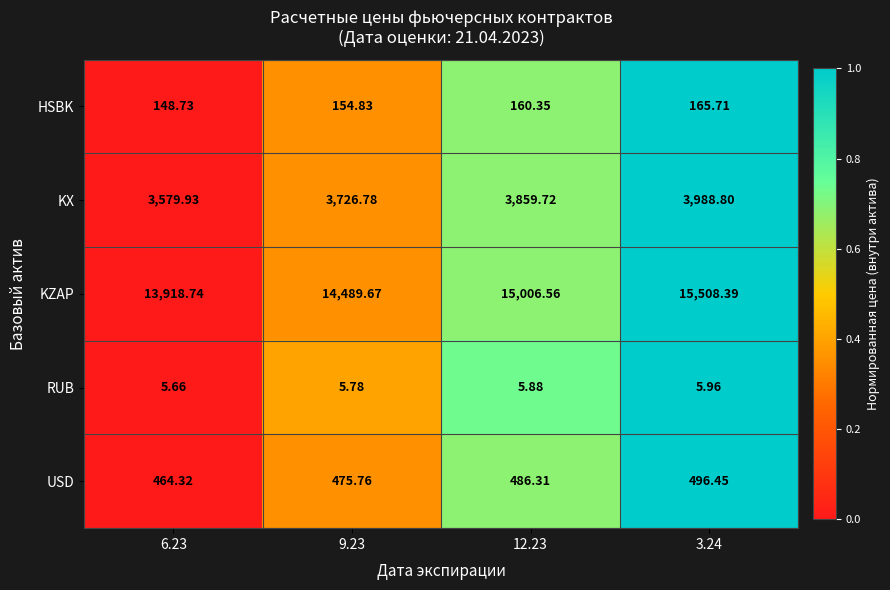

Which series has the largest range (max minus min)?

KZAP